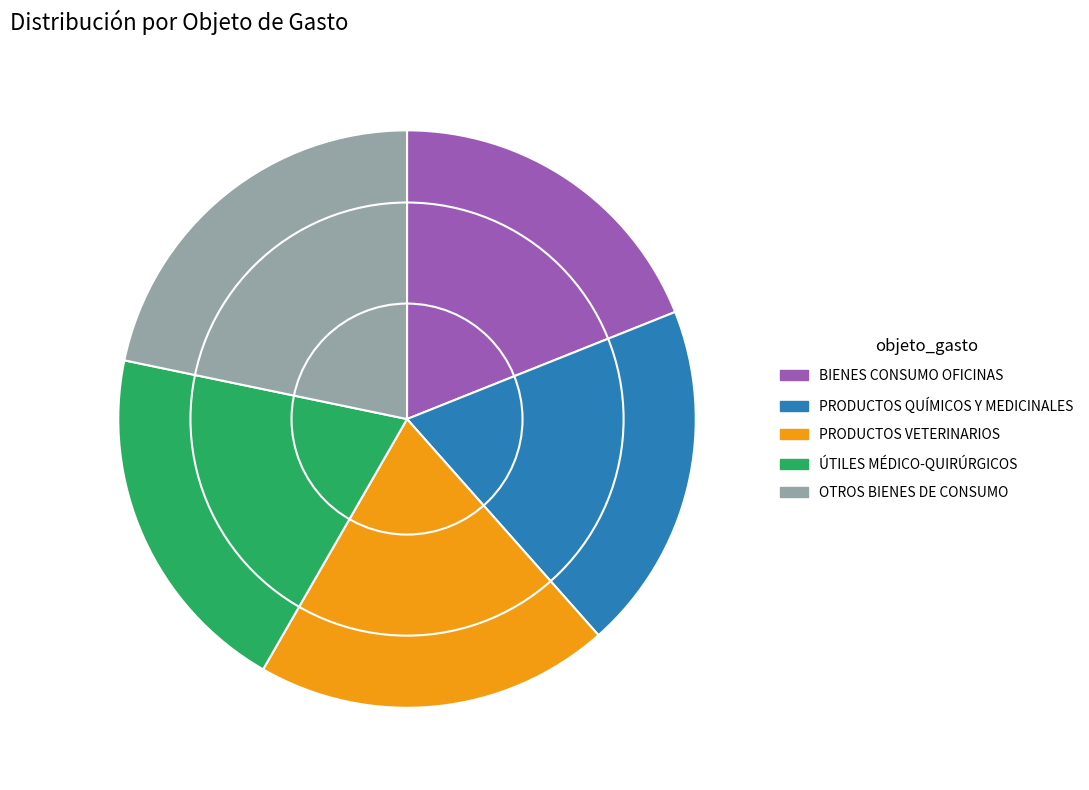

Does OTROS BIENES DE CONSUMO account for over 50% of the chart?

No